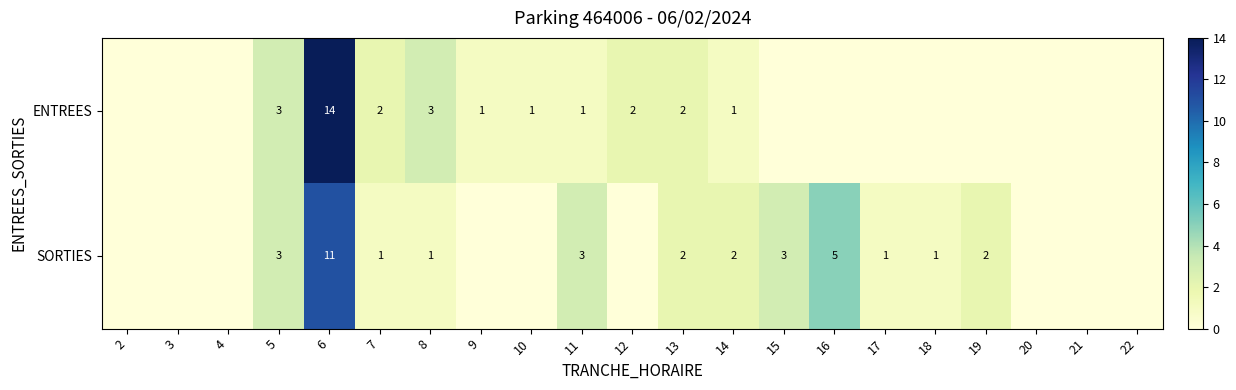

What is the difference between the highest and lowest values at 9?

1